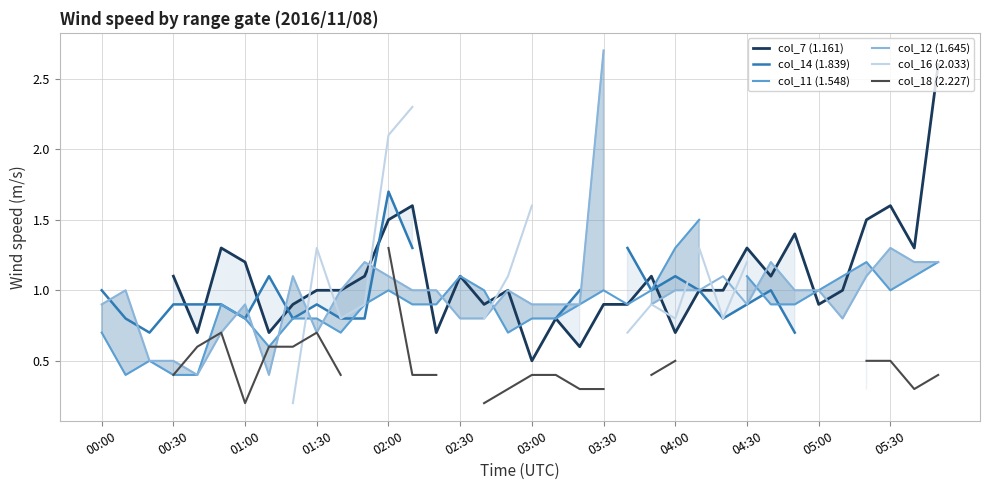

What are all the series names shown in the legend?

col_7 (1.161), col_14 (1.839), col_11 (1.548), col_12 (1.645), col_16 (2.033), col_18 (2.227)